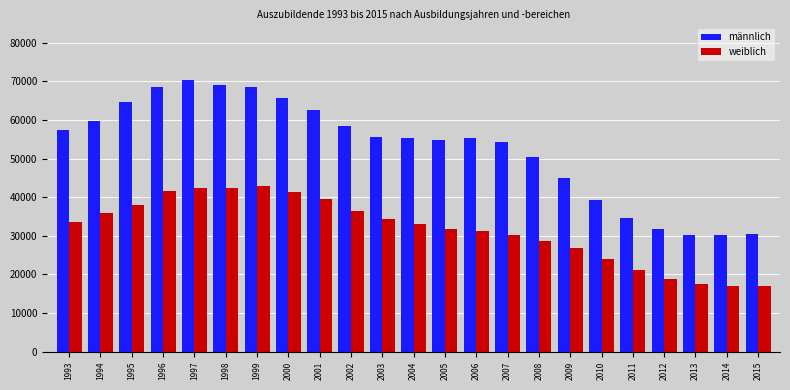

At 2006, list the series in order from smallest to largest.

weiblich, männlich